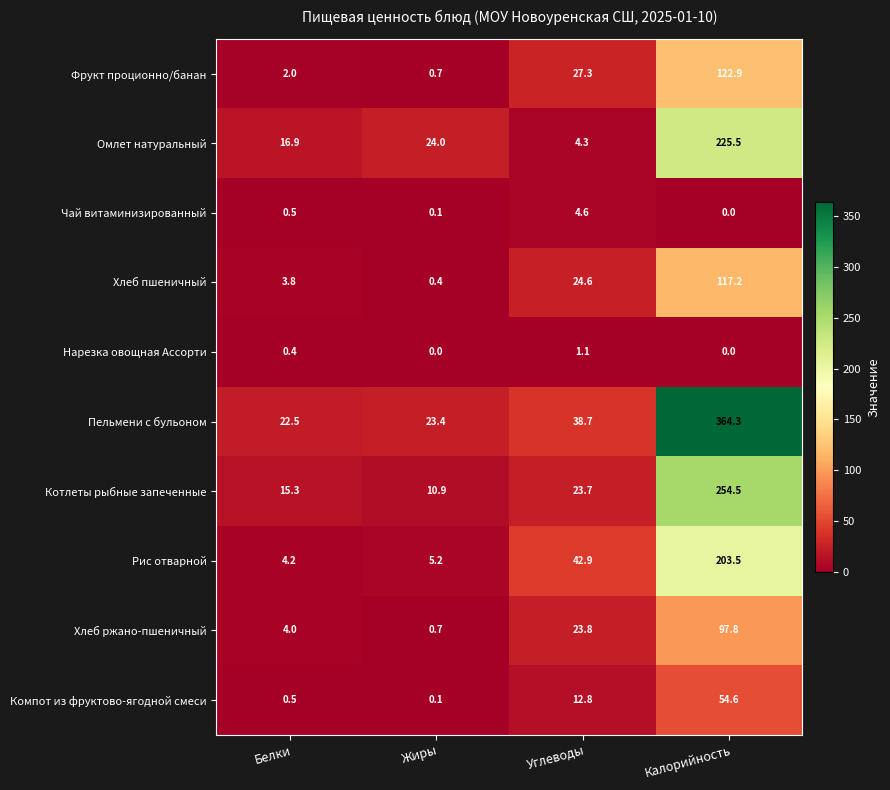

What is the total value across all series at Белки?

70.1